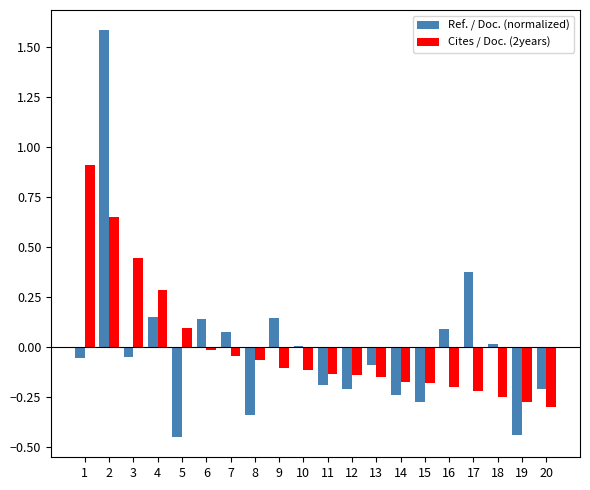

At which label does Cites / Doc. (2years) first exceed 0?

1